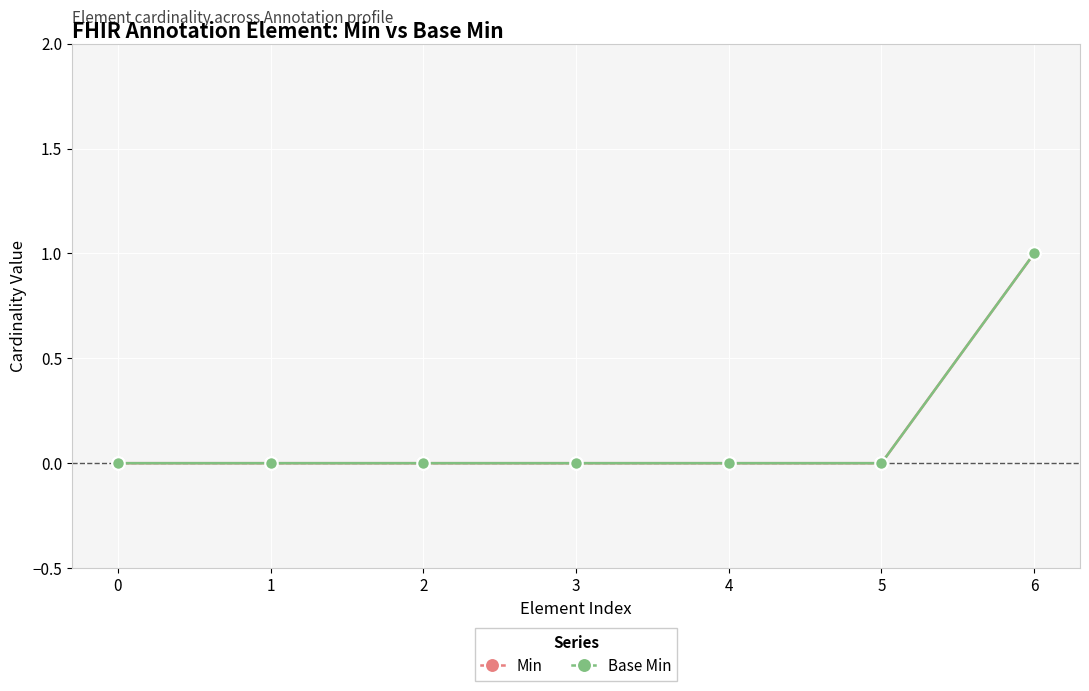

Rank the series by their maximum value, from lowest to highest.

Min, Base Min